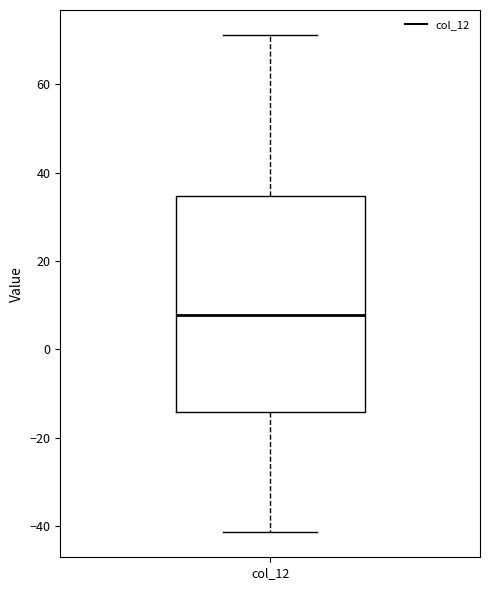

Read this box plot against the y-axis: the position of the median line, the range covered by the box, and the ends of both whiskers. The values are not printed on the chart, so give them approximately, as read against the axis.

median 8, box -14 to 34, whiskers -42 to 72